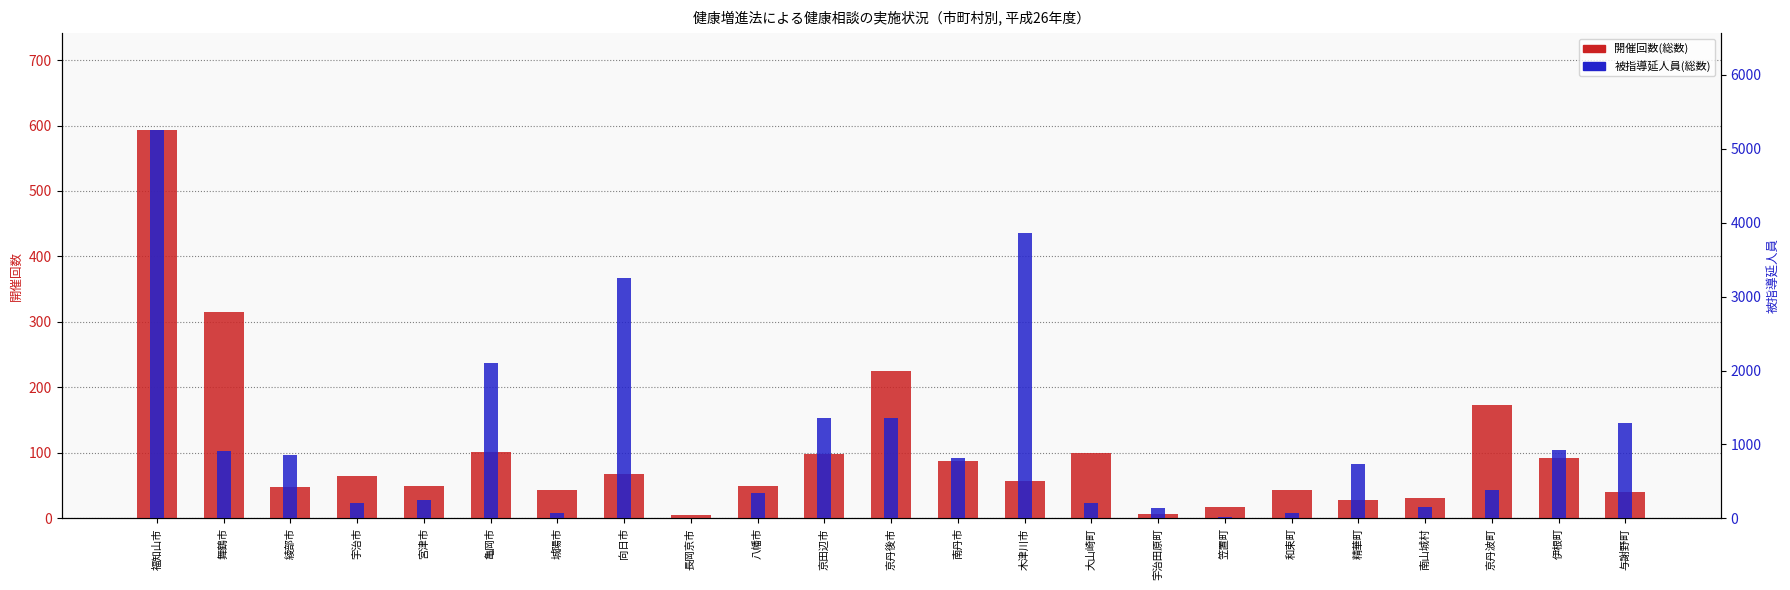

What is the minimum value for 開催回数(総数)?

5